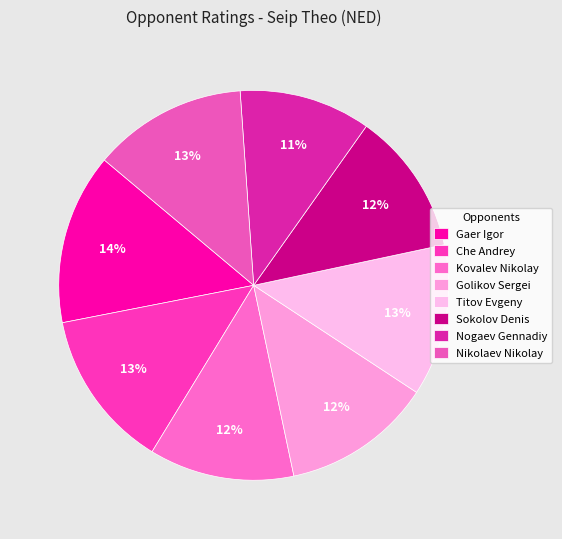

Which has a higher value, Sokolov Denis or Kovalev Nikolay?

Kovalev Nikolay